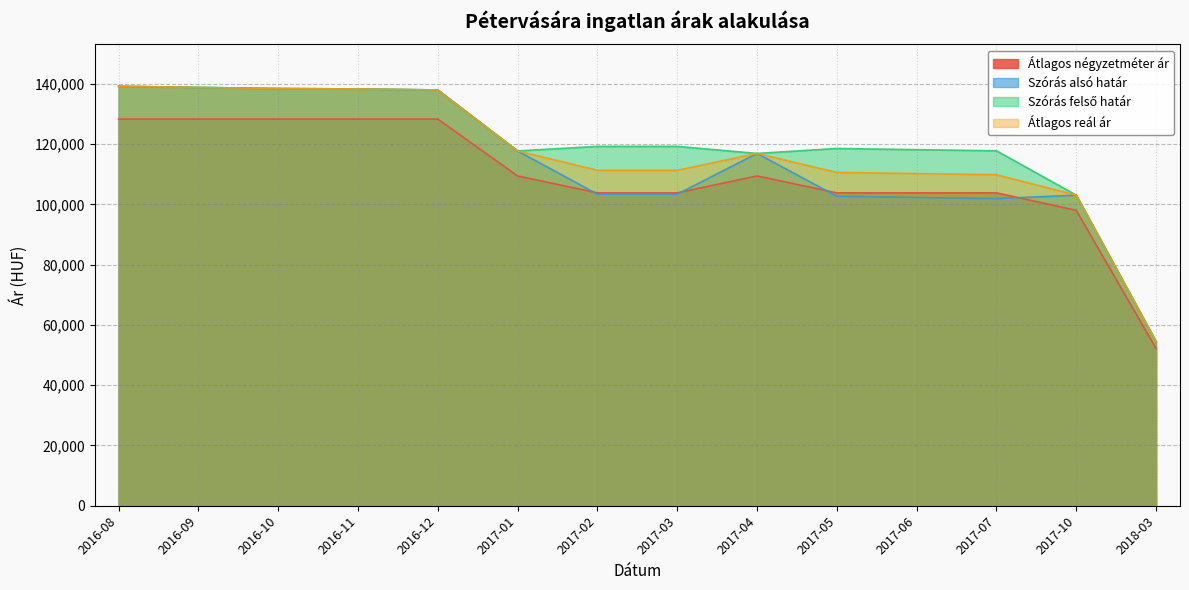

Where is the first local minimum for Szórás felső határ?

2017-01